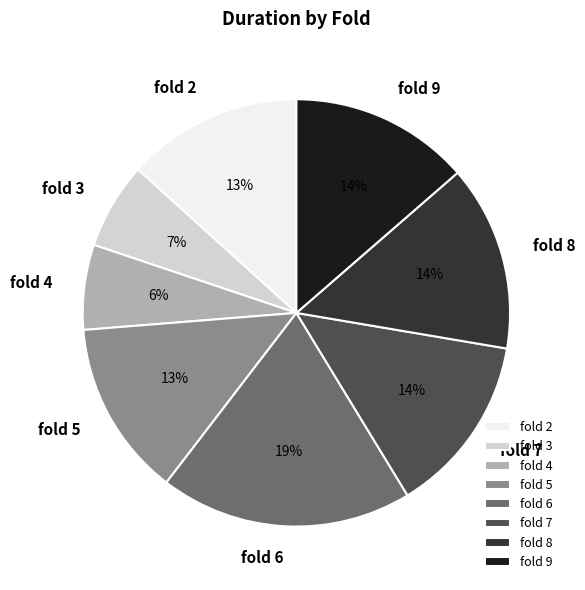

Does any single category account for the majority?

No